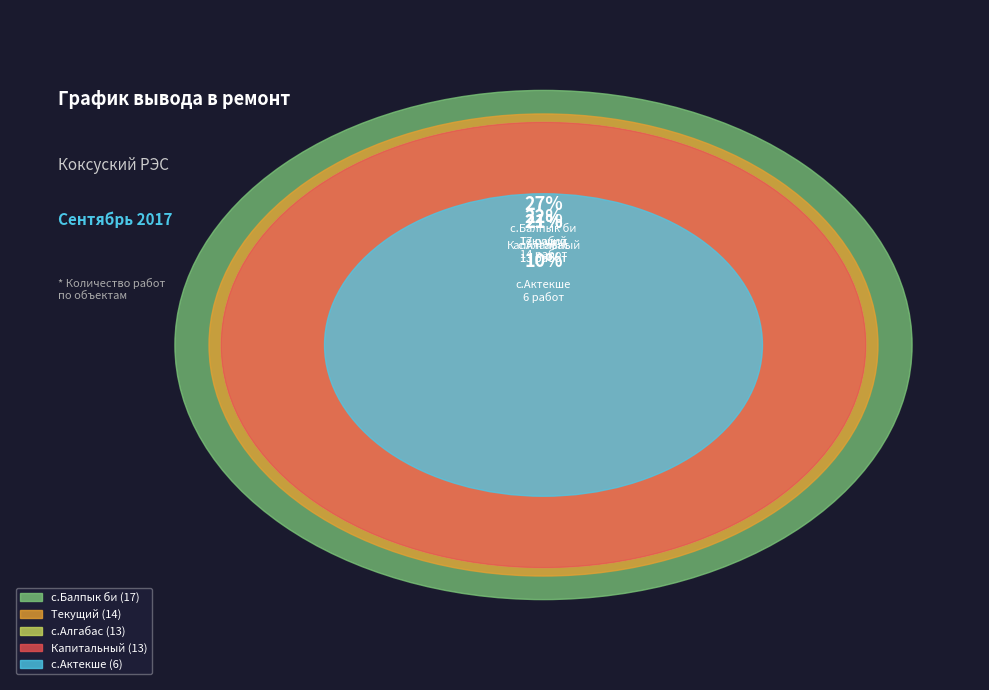

How many segments does this pie chart have?

5